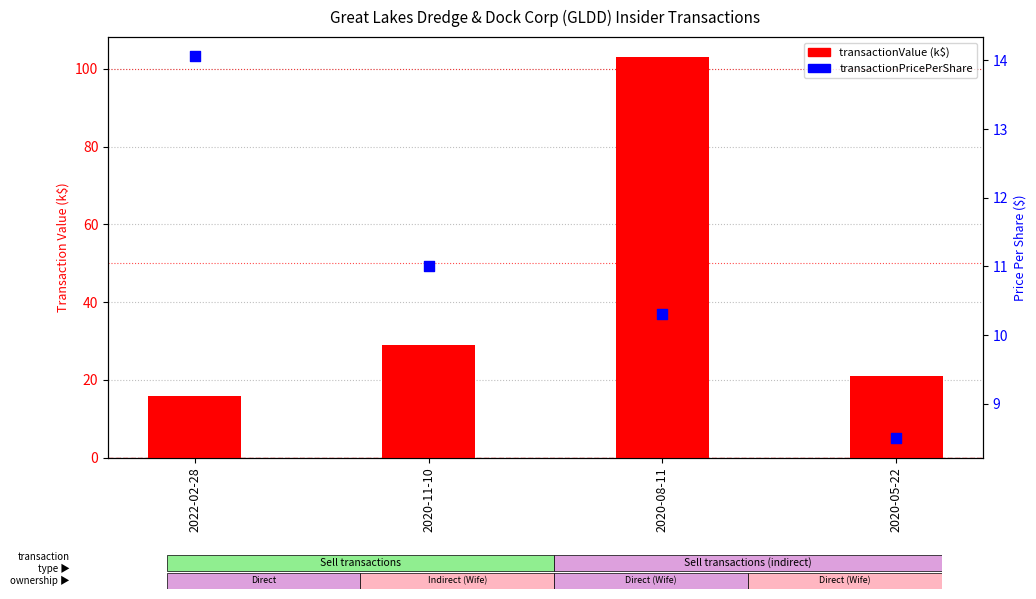

At which category is the sum across all series the highest?

2020-08-11